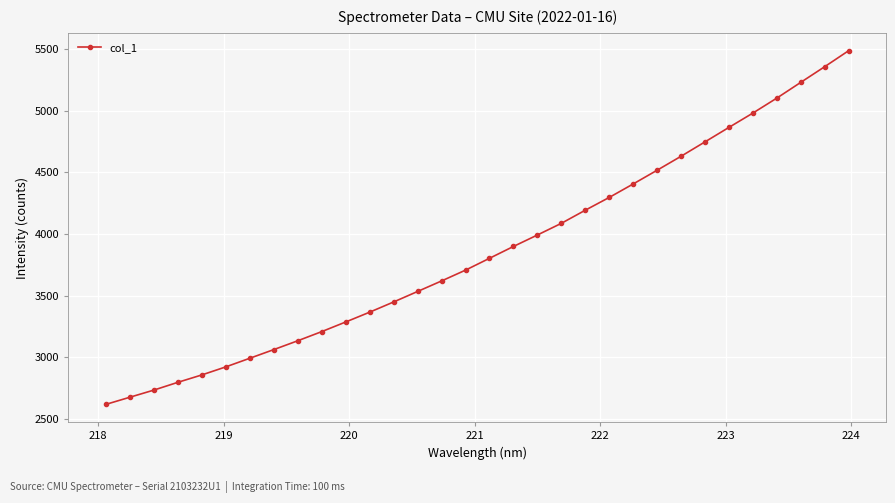

What is the difference between the maximum and minimum values?

2872.0